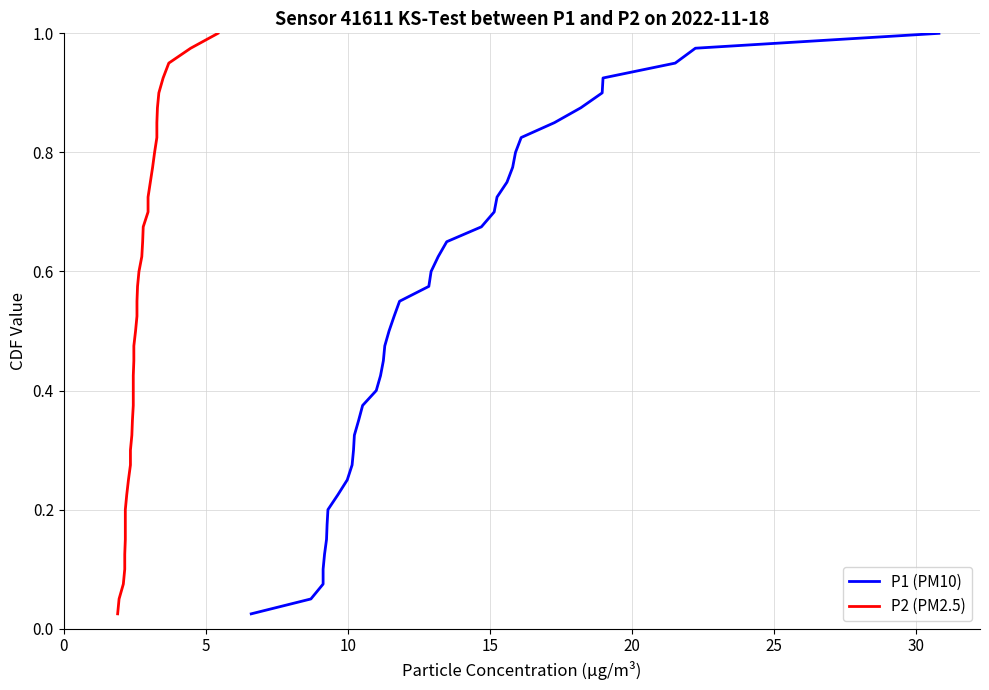

Is the value of P1 (PM10) at 28 greater than the value of P2 (PM2.5) at 32?

No